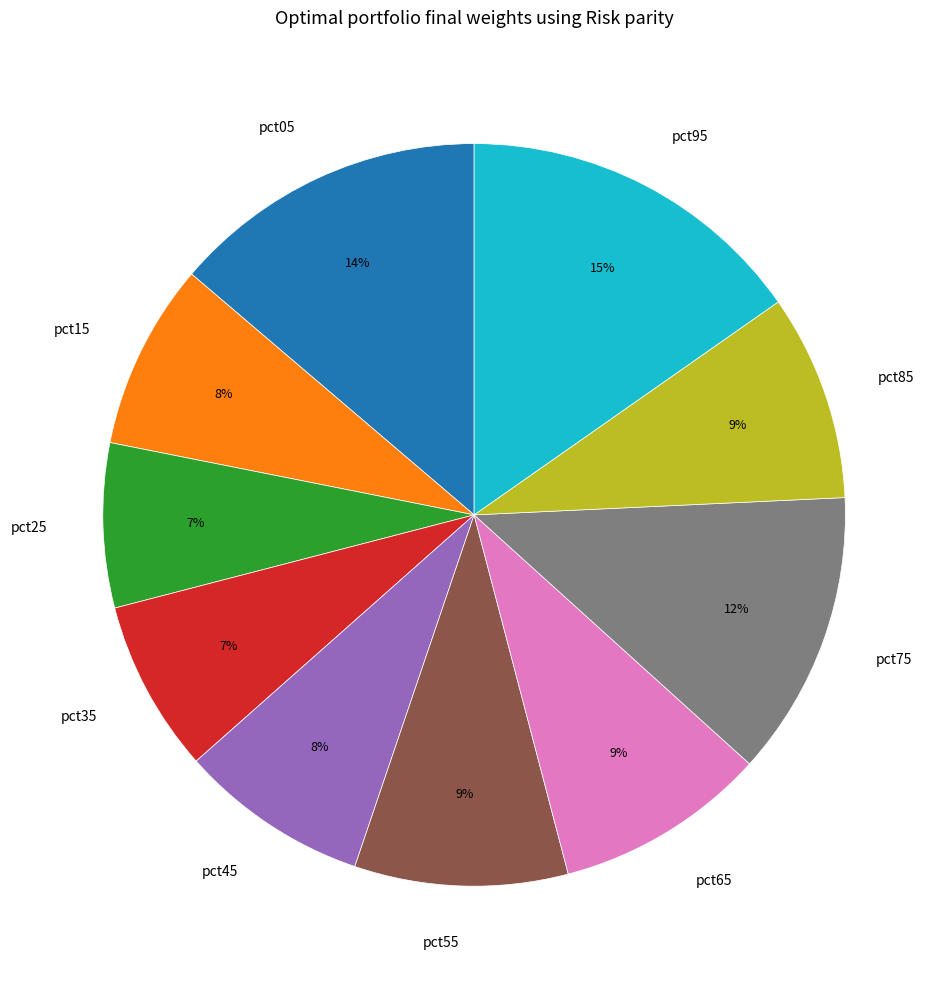

Which category has the biggest portion of the pie?

pct95